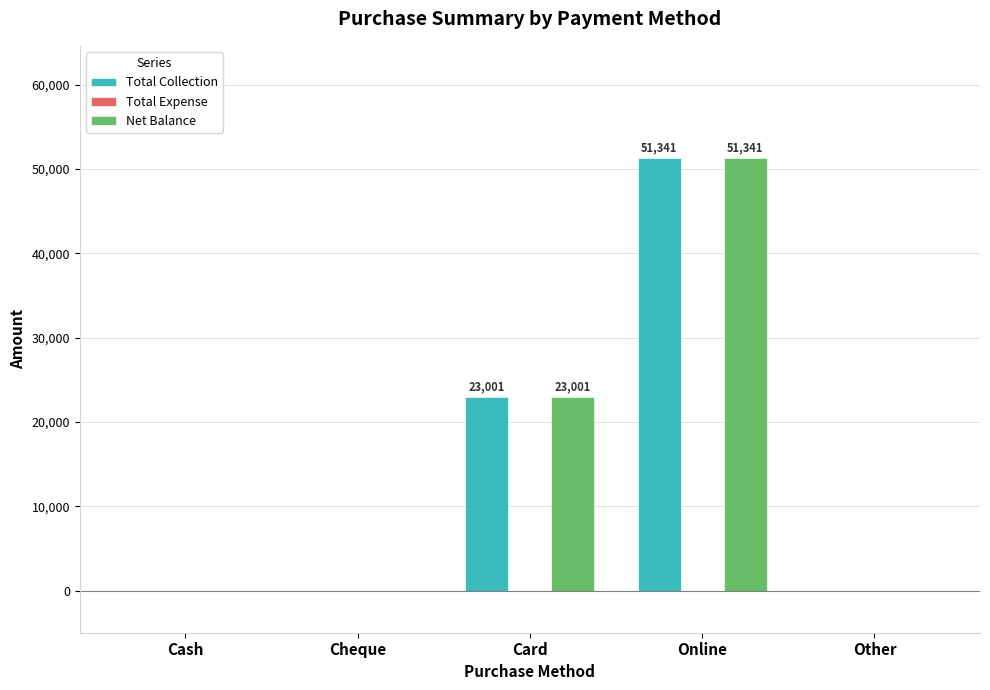

The value of Net Balance at Cheque is 0.0. True or false?

True